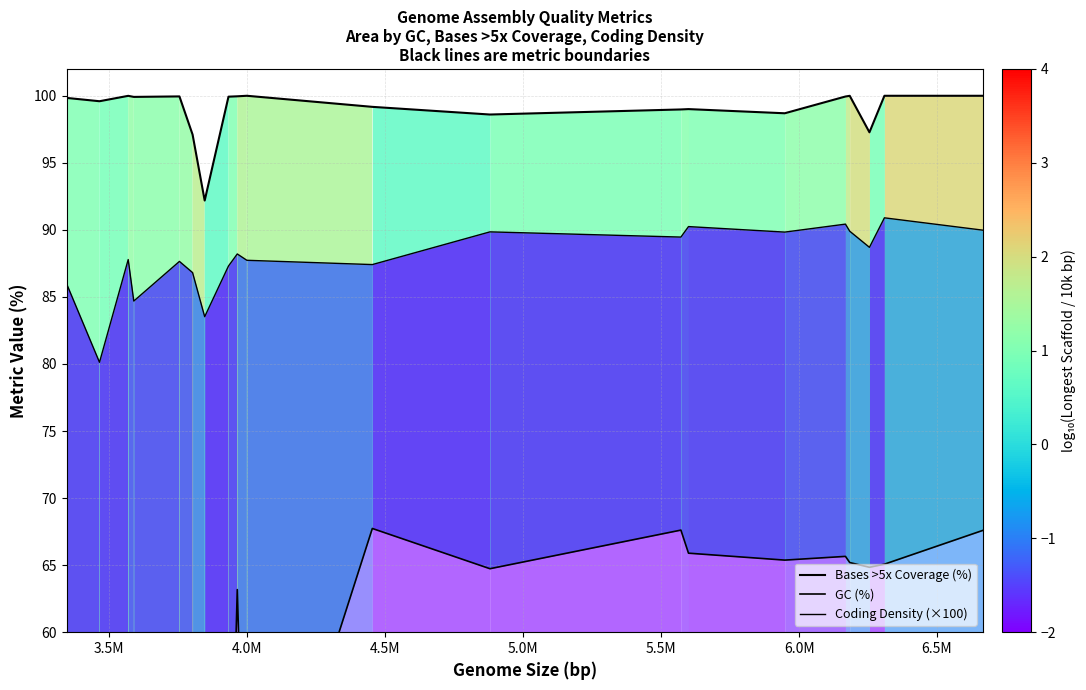

The value of GC (%) at 6.5M is 21.8. True or false?

False